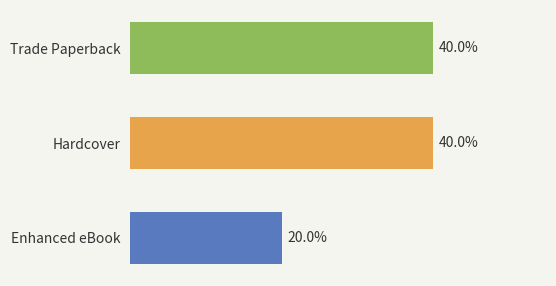

Does the chart contain stacked bars?

No